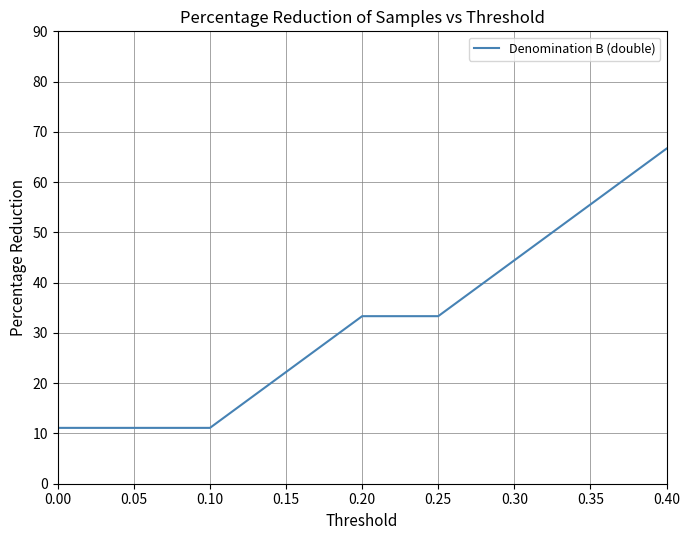

Reading right to left, list all the values displayed in this chart.

0.40=66.7	0.35=55.6	0.30=44.4	0.25=33.3	0.20=33.3	0.15=22.2	0.10=11.1	0.05=11.1	0.00=11.1